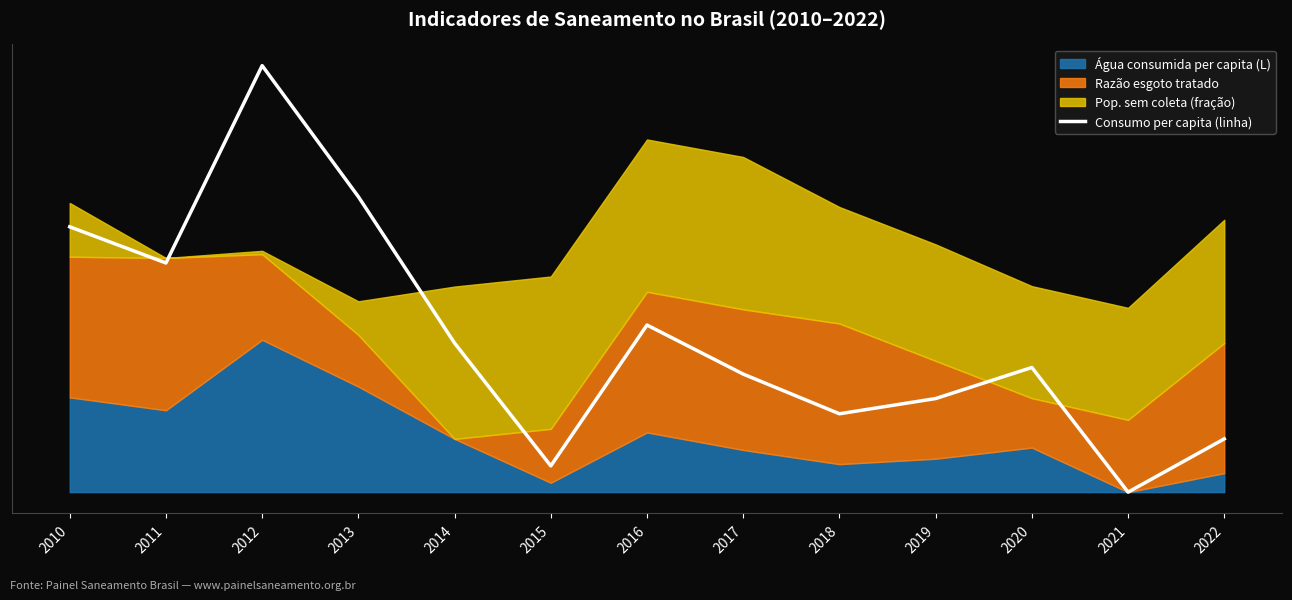

Which category has the lowest value across all series?

2021